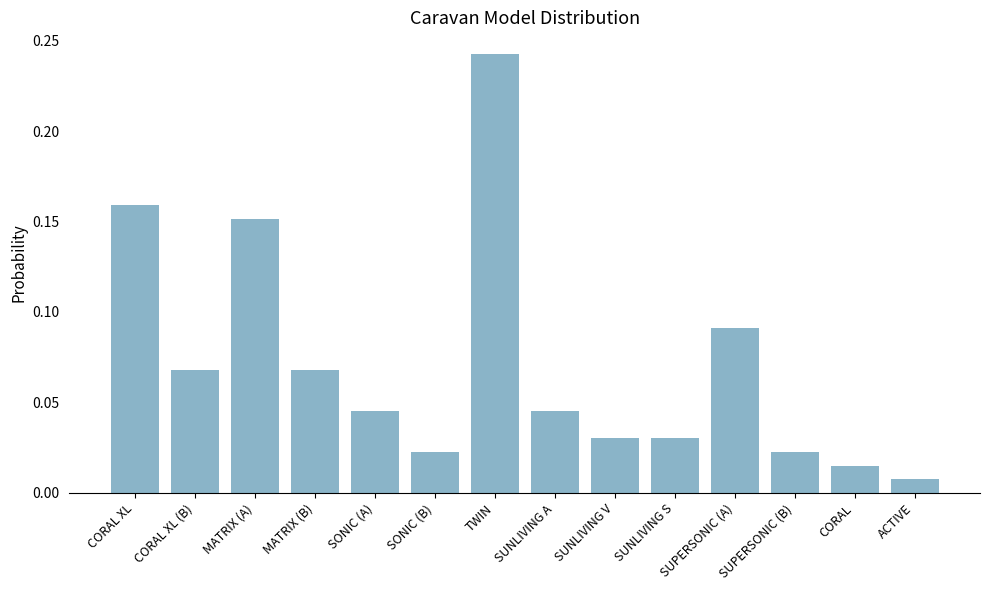

Are the bars grouped side by side (vs. stacked)?

No